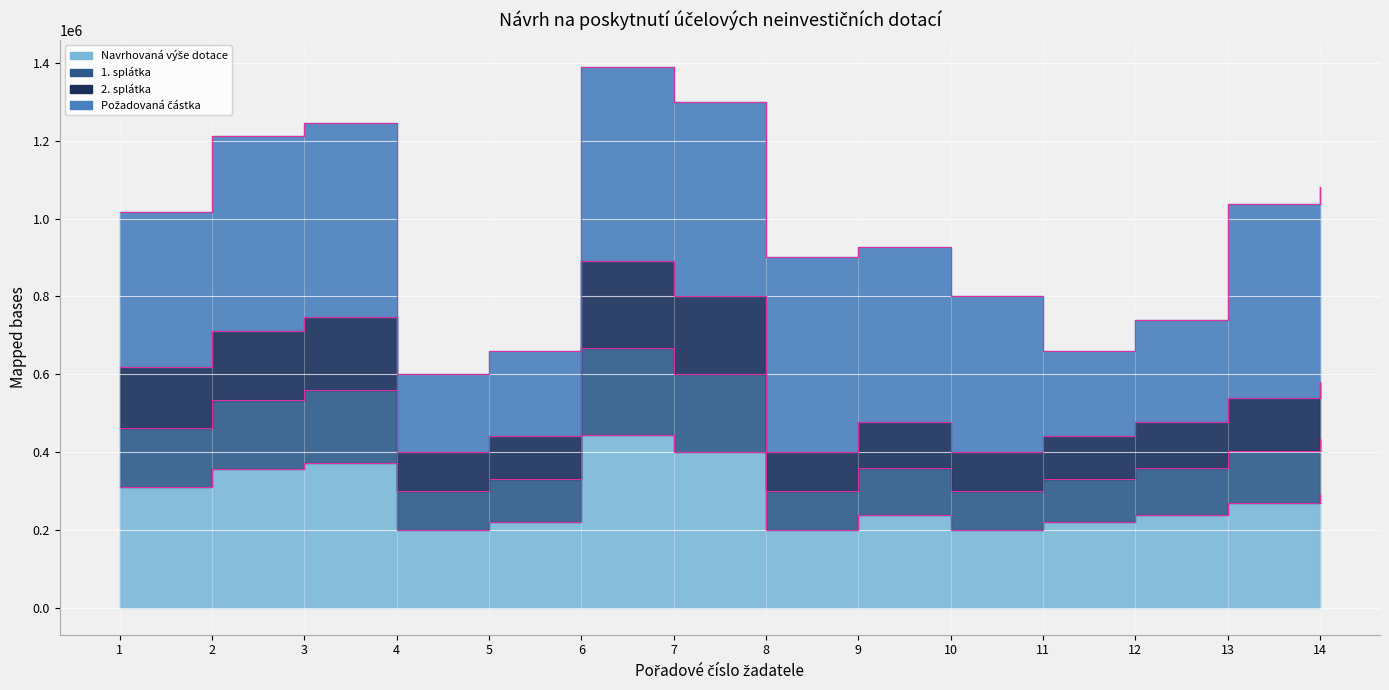

Is the value of Navrhovaná výše dotace at 11 greater than the value of 2. splátka at 3?

No